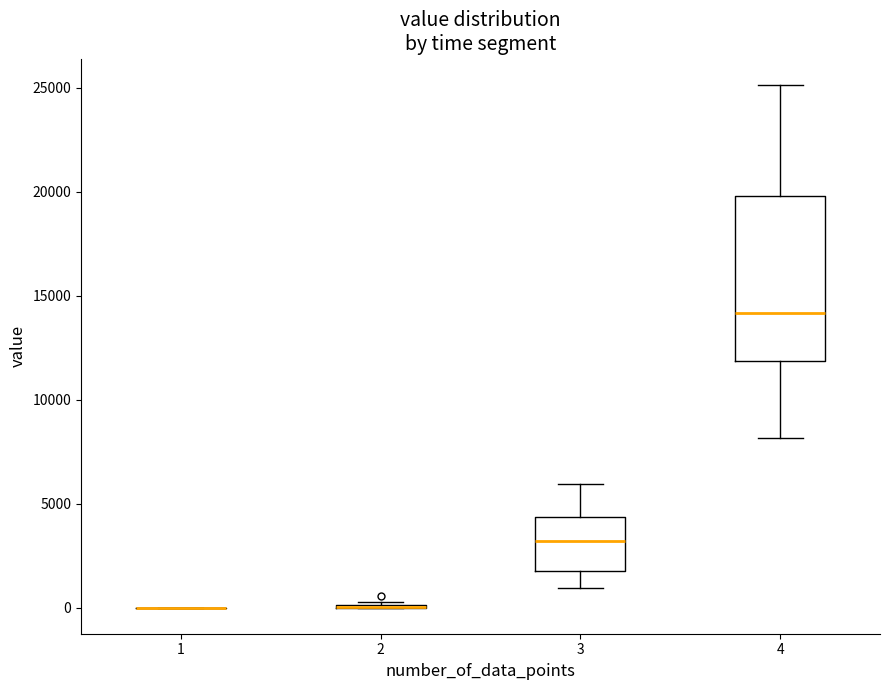

Which box is the tallest, from its lower edge to its upper edge?

4